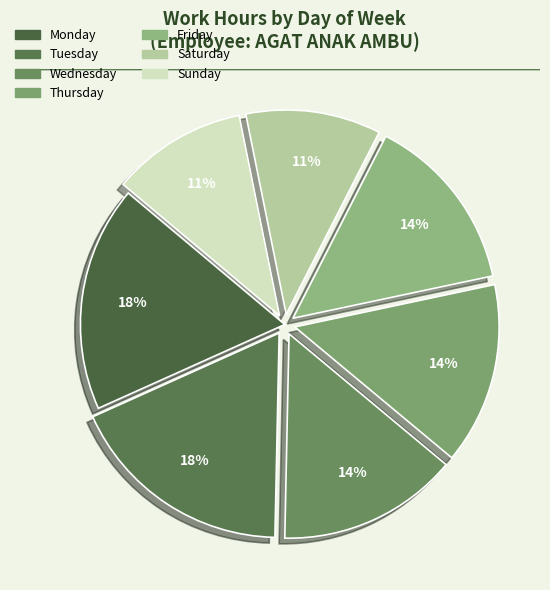

What is the largest slice in the pie chart?

Tue 29